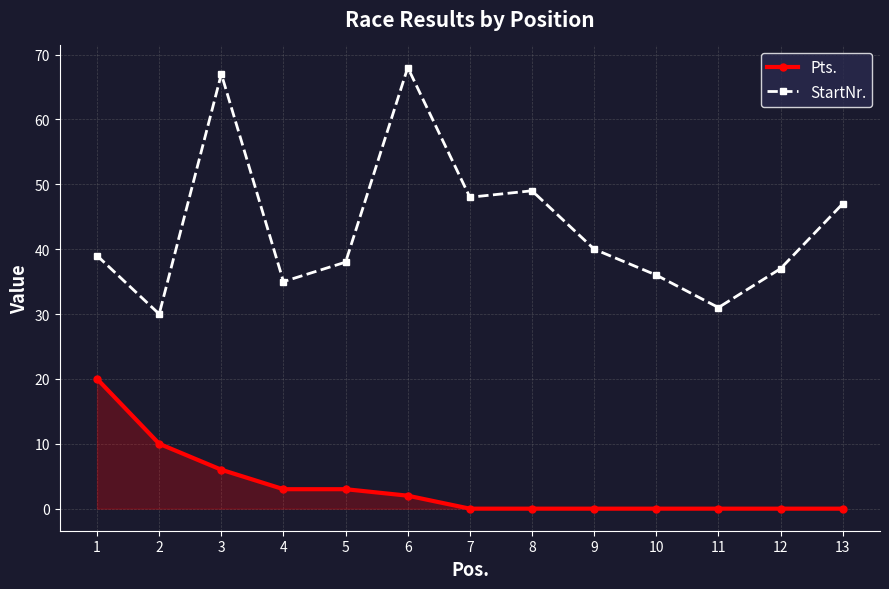

Which series has the largest total across all categories?

StartNr.